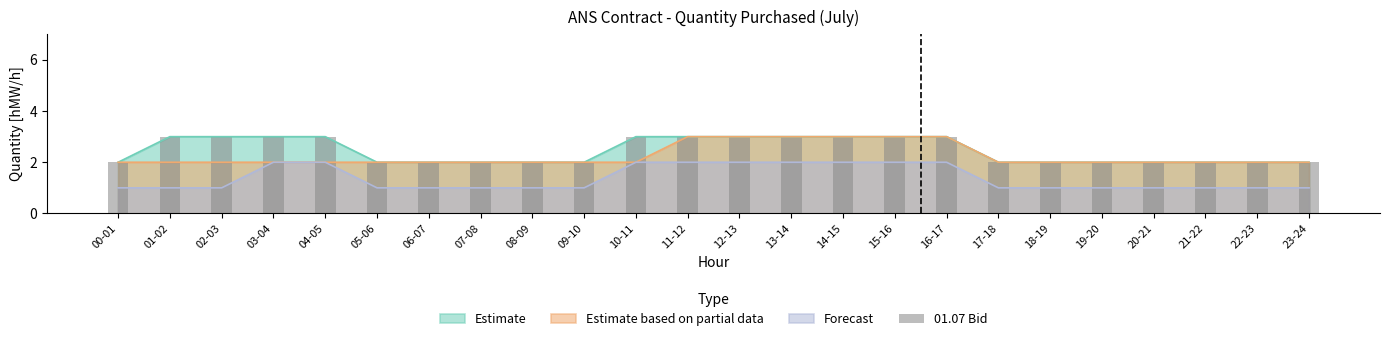

Reading left to right, transcribe all the data shown in this chart.

00-01=2	01-02=3	02-03=3	03-04=3	04-05=3	05-06=2	06-07=2	07-08=2	08-09=2	09-10=2	10-11=3	11-12=3	12-13=3	13-14=3	14-15=3	15-16=3	16-17=3	17-18=2	18-19=2	19-20=2	20-21=2	21-22=2	22-23=2	23-24=2